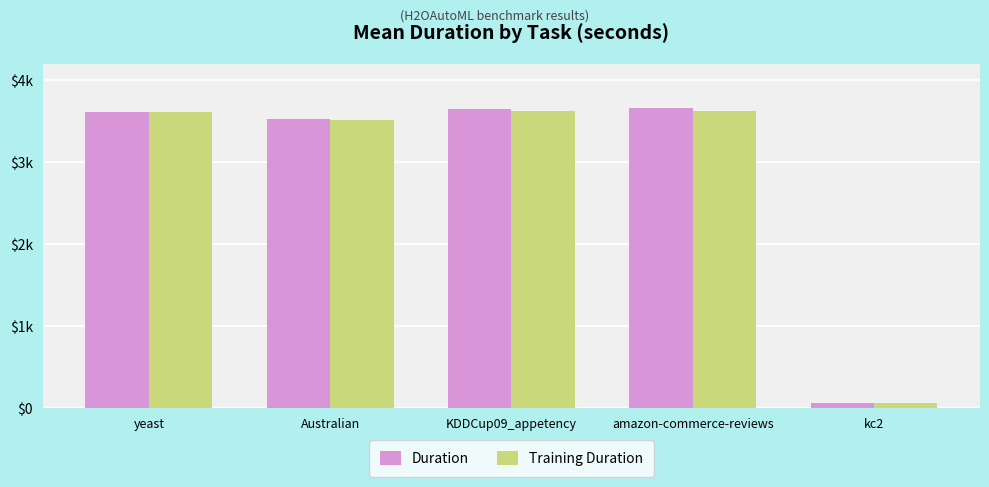

Does the chart contain any negative values?

No